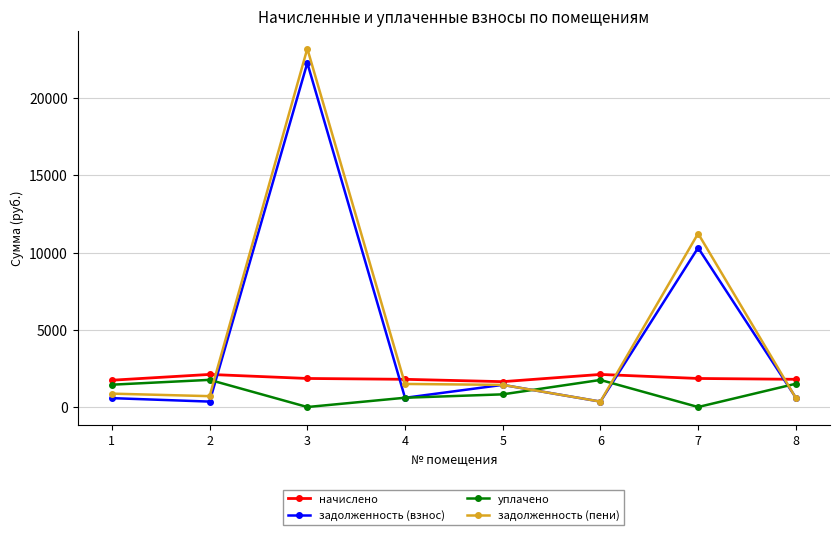

What is the average value of the уплачено series?

985.6